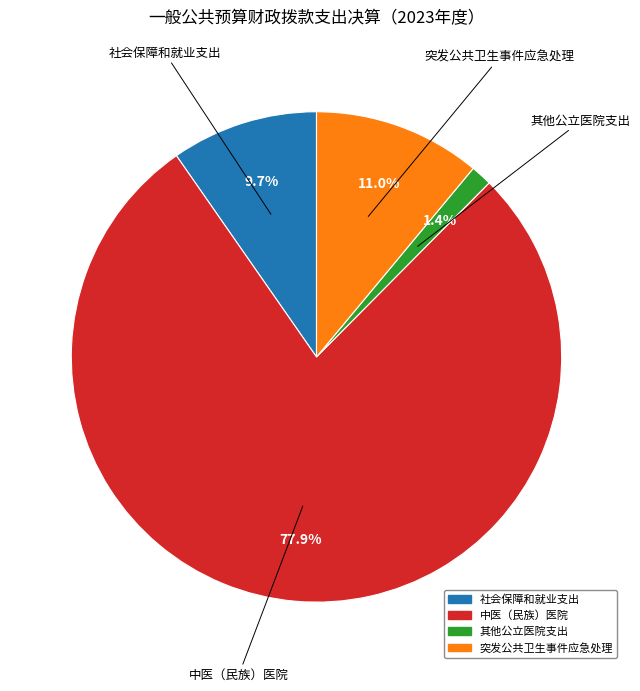

What percentage is the 突发公共卫生事件应急处理 slice, to the nearest percent?

11%